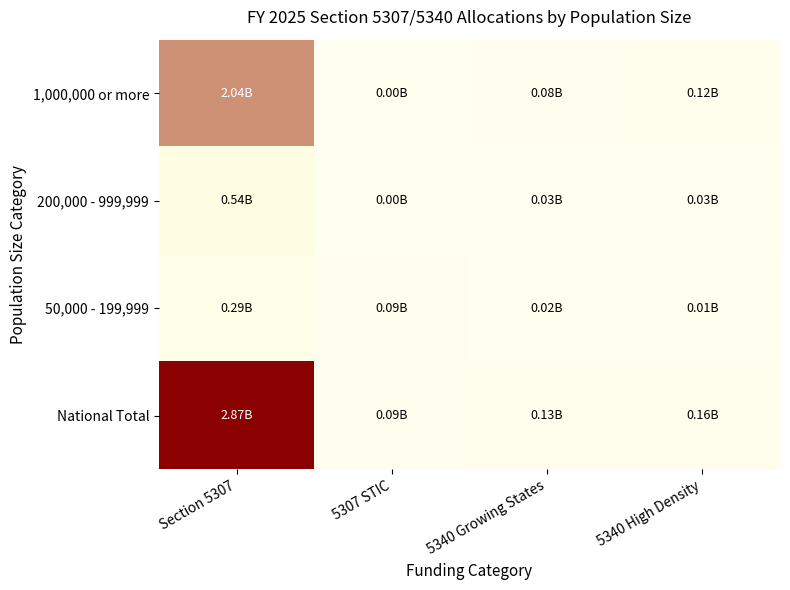

Which series has the largest range (max minus min)?

National Total